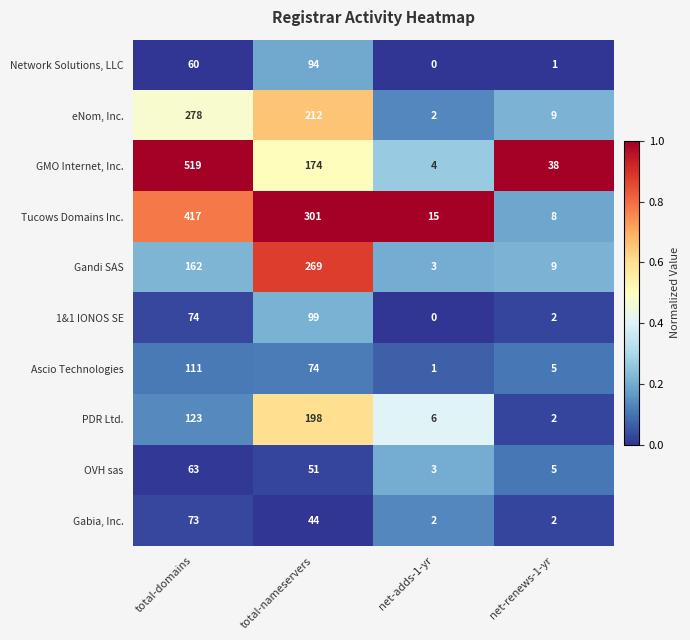

How many values in the Gabia, Inc. series are below 44?

2